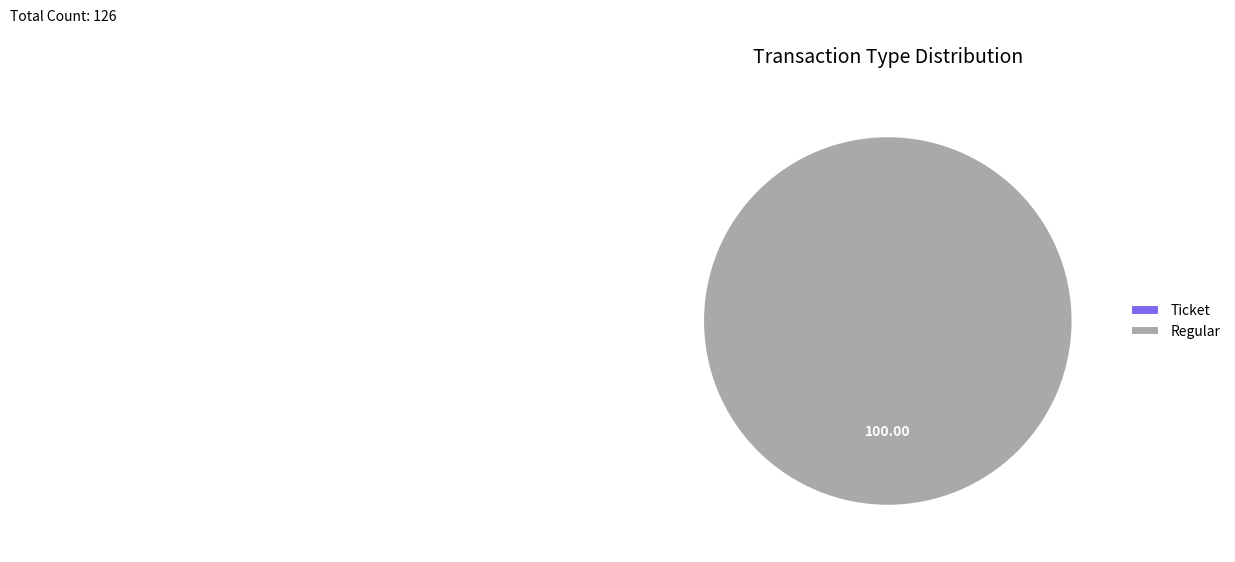

What percentage do Ticket and Regular together represent?

100.0%